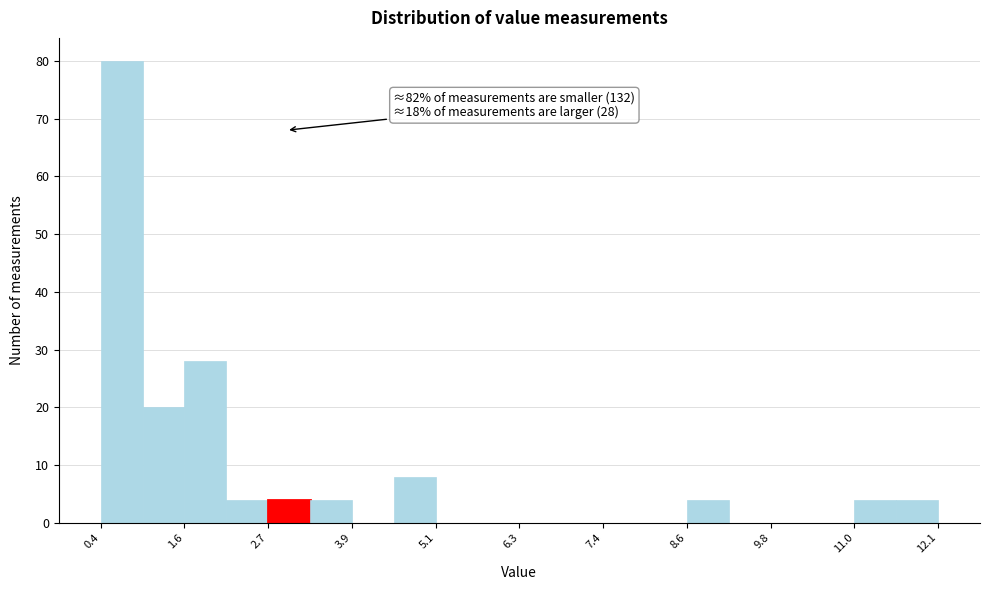

Read against the x-axis, roughly where is the centre of the tallest bar?

0.6